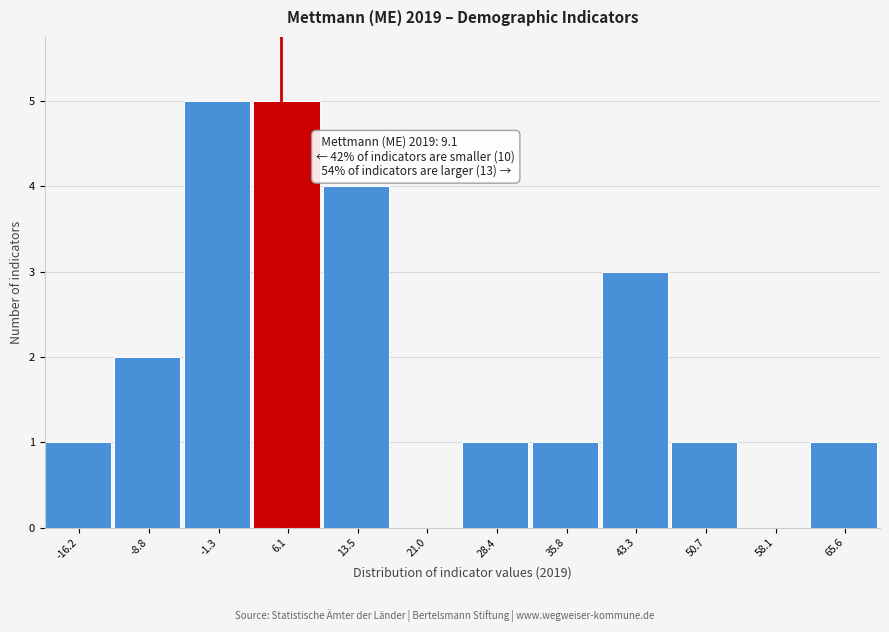

Reading left to right, list all the values displayed in this chart.

-16.2=1	-8.8=2	-1.3=5	6.1=5	13.5=4	21.0=0	28.4=1	35.8=1	43.3=3	50.7=1	58.1=0	65.6=1